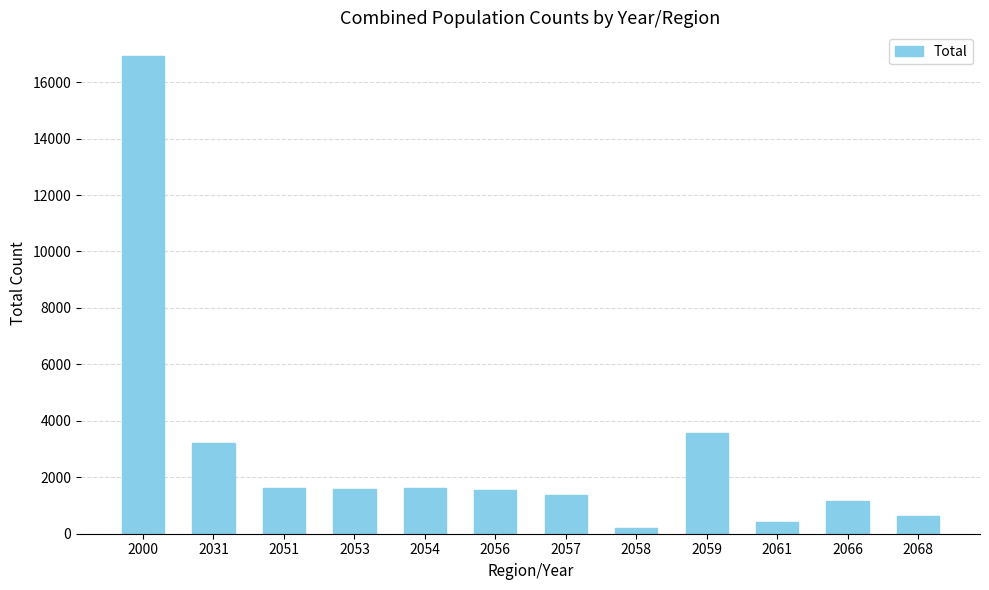

What is the ratio of the value at 2031 to the value at 2058?

17.0